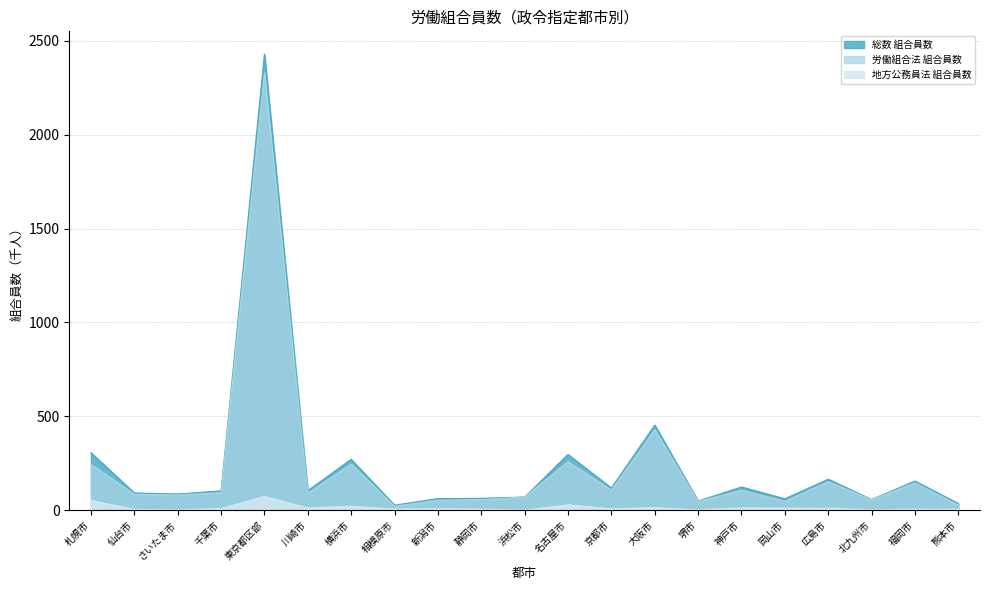

What is the label of the 16th point from the left?

神戸市